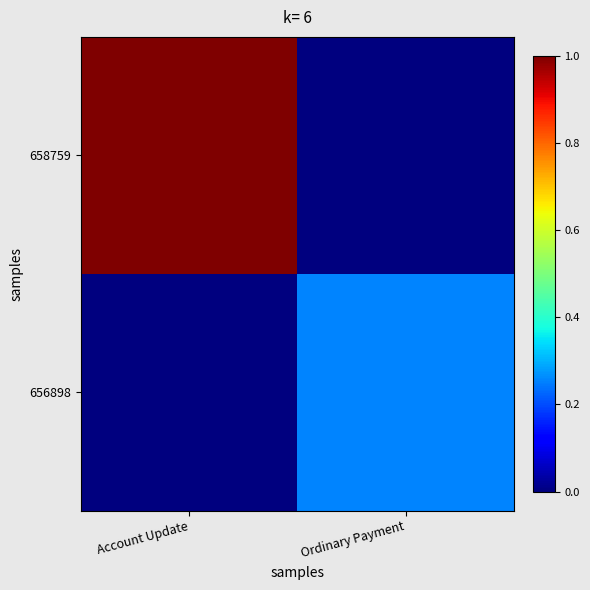

Which series changed the most between Account Update and Ordinary Payment?

658759